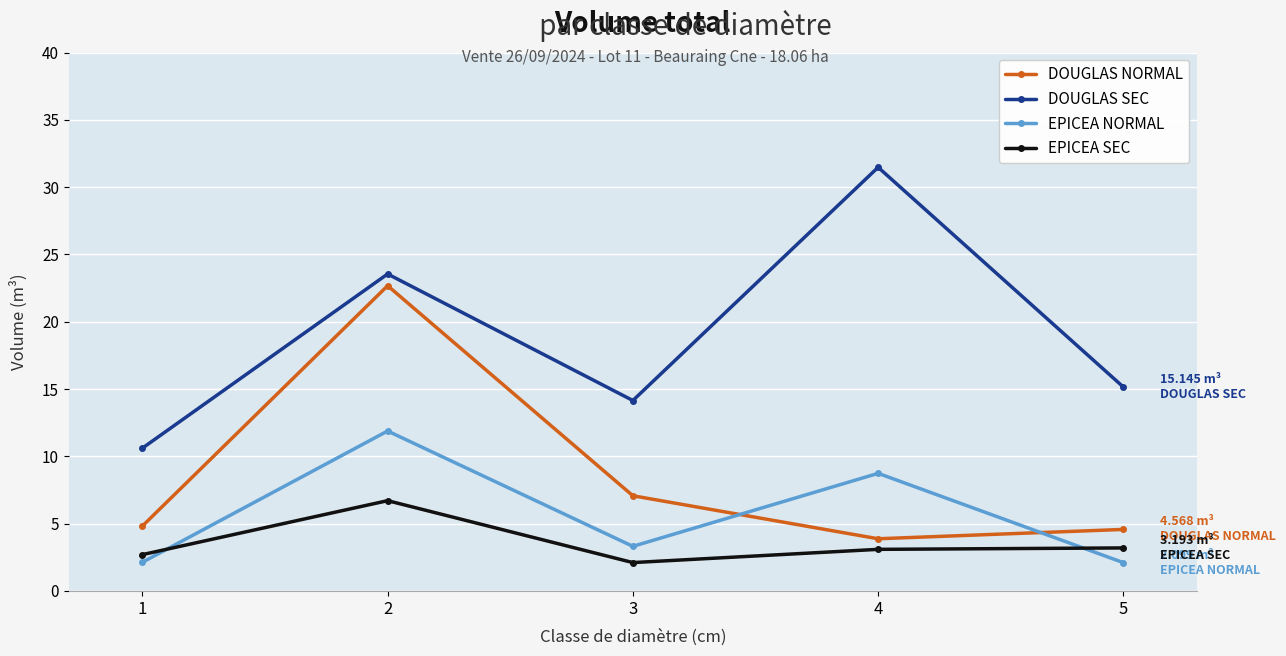

True or false: EPICEA SEC and DOUGLAS SEC intersect in this chart.

False